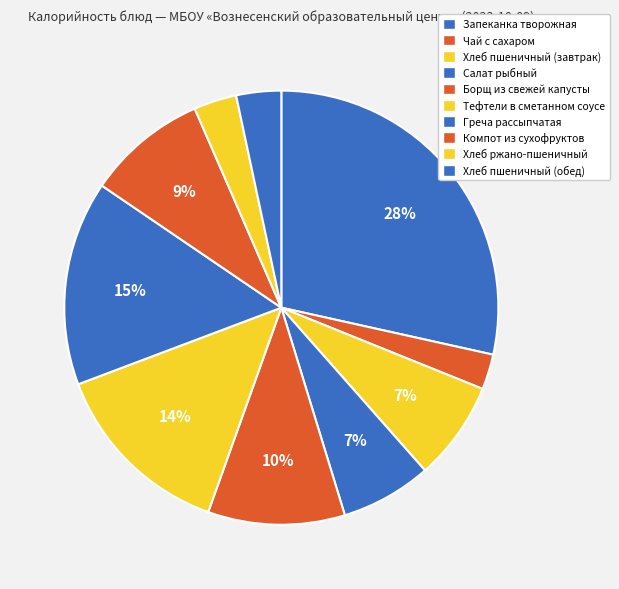

How many segments does this pie chart have?

10